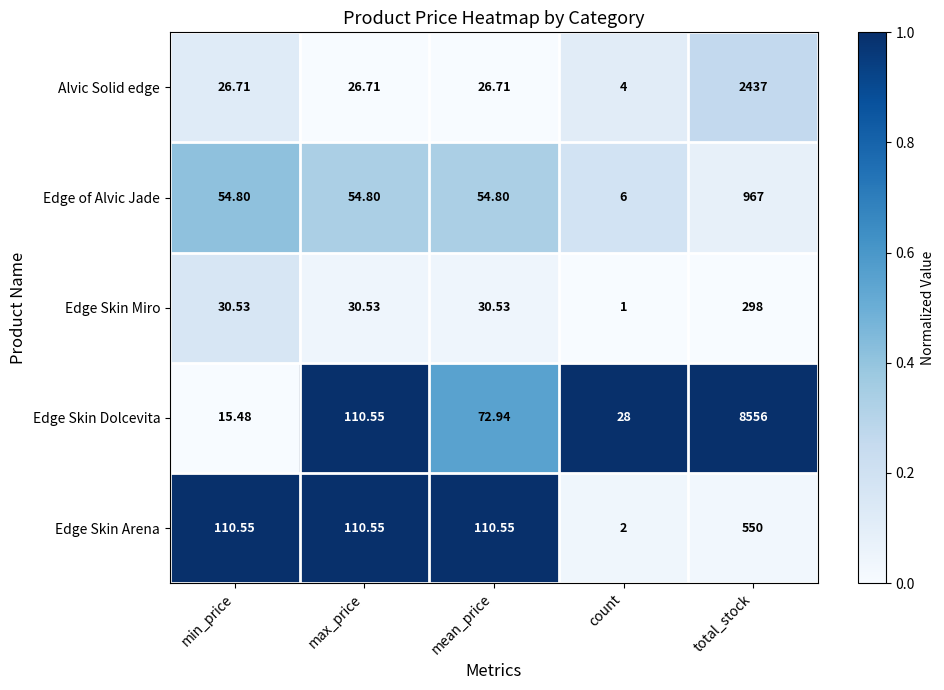

How many data points does each series have?

5